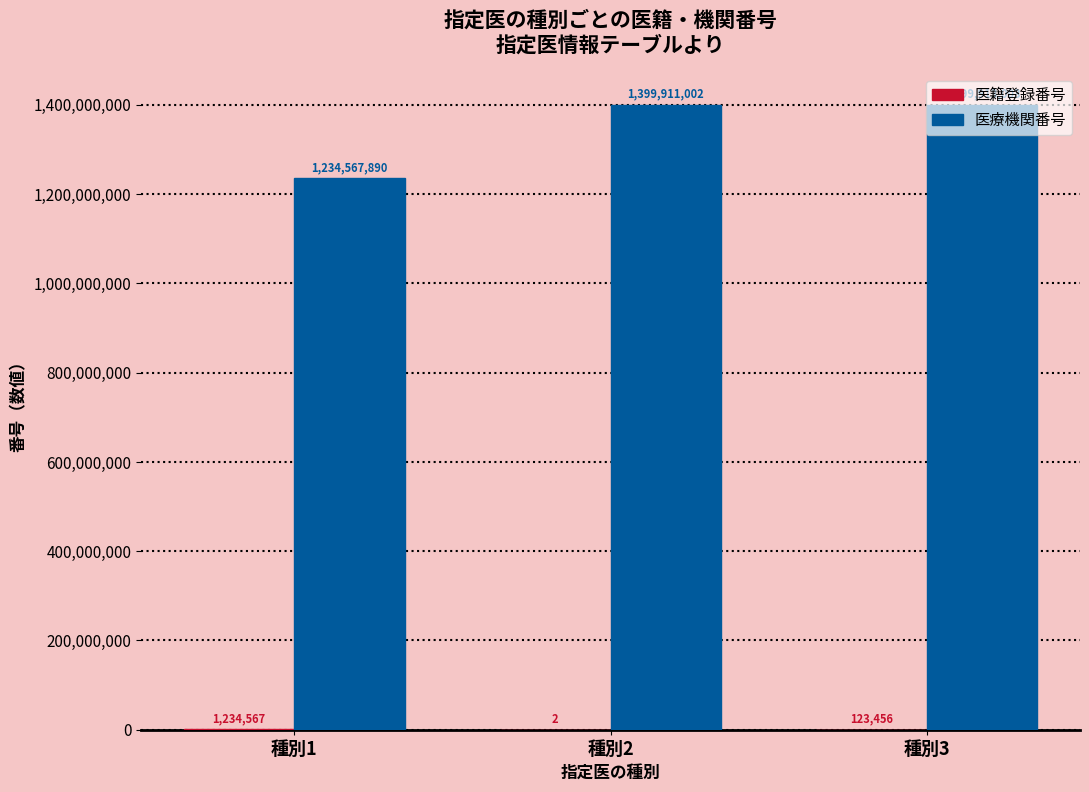

What is the difference between the 医療機関番号 values at 種別1 and 種別3?

165345113